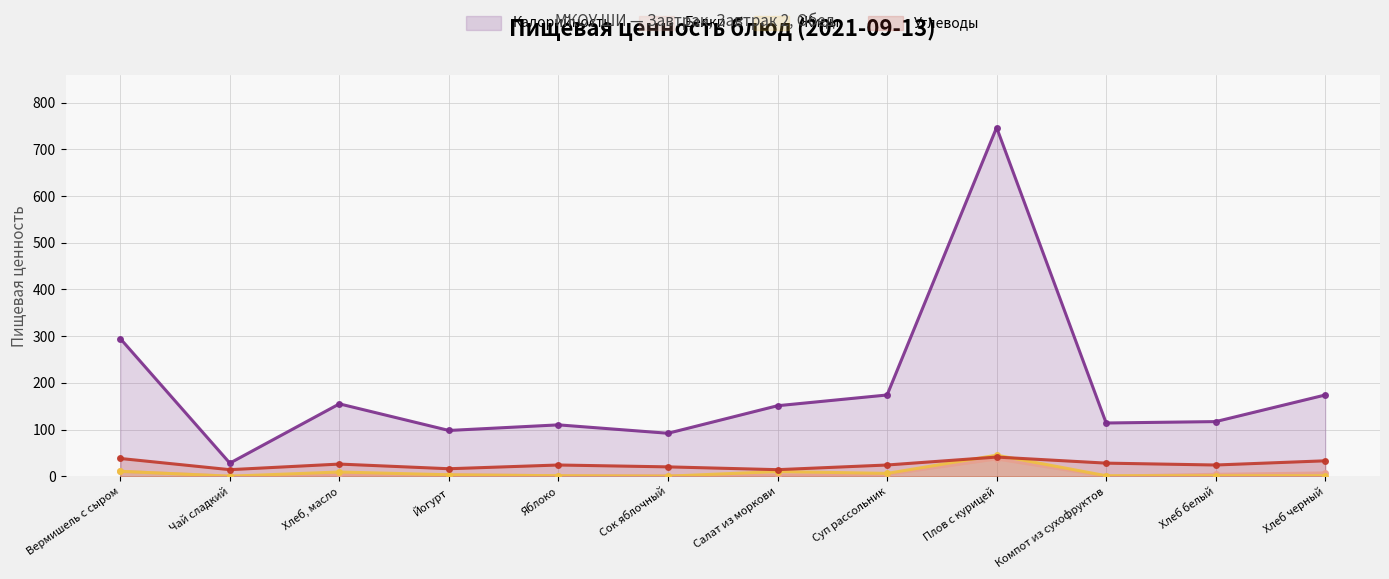

What is the difference between the Белки values at Плов с курицей and Чай сладкий?

37.0